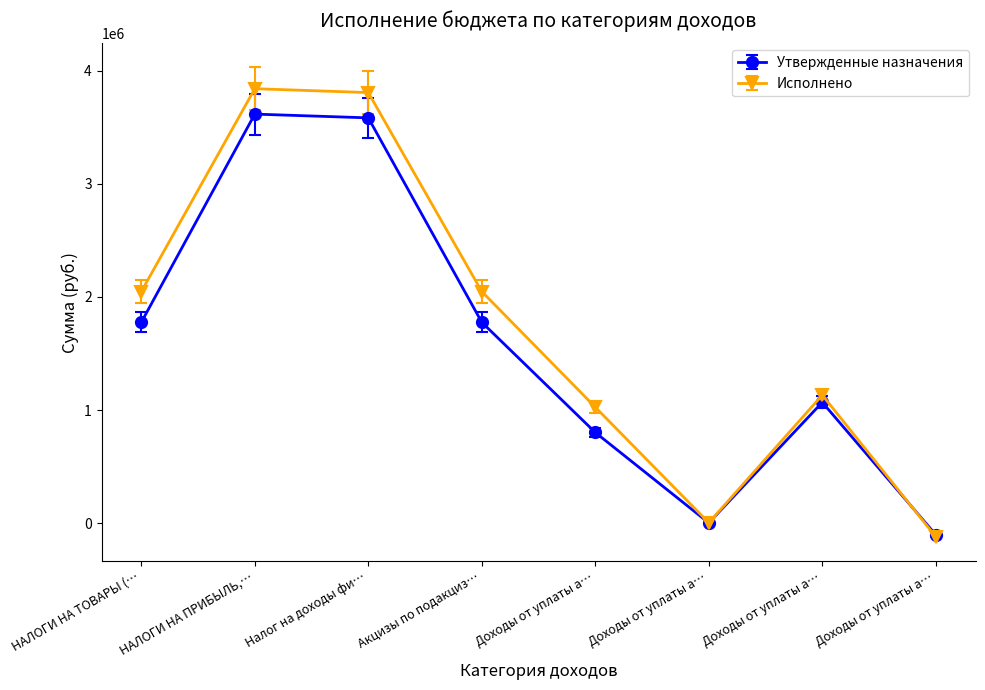

What is the label of the 5th point from the right?

Акцизы по подакциз…